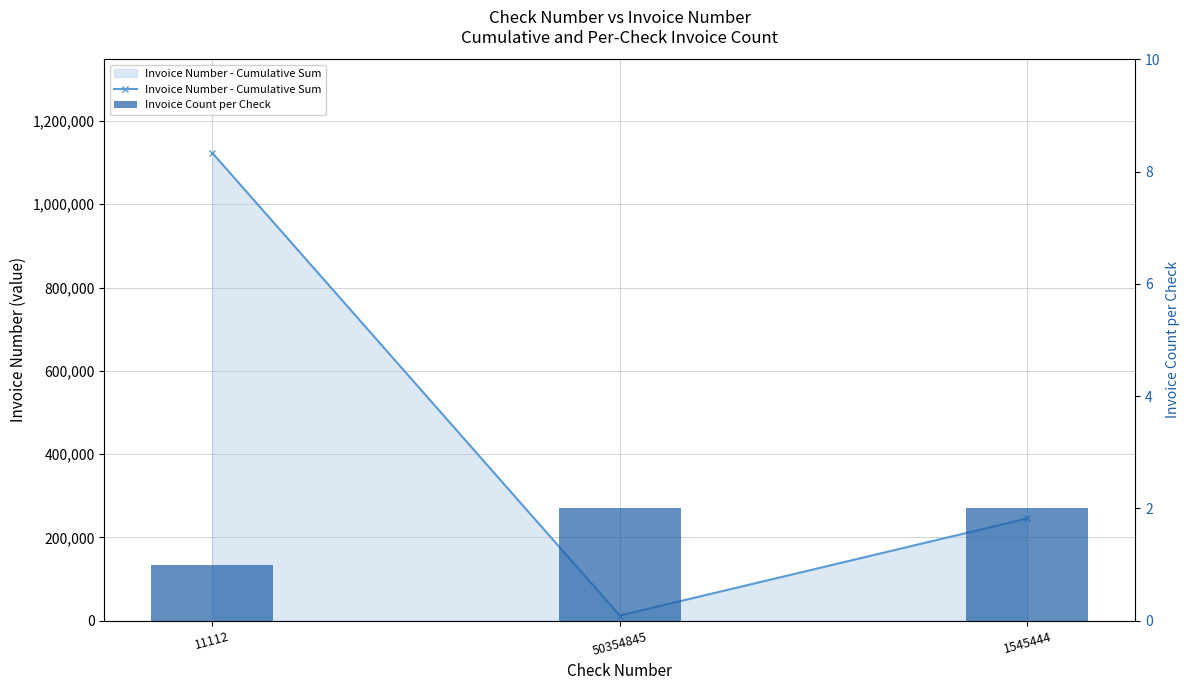

At how many categories does at least one series exceed 153658?

2